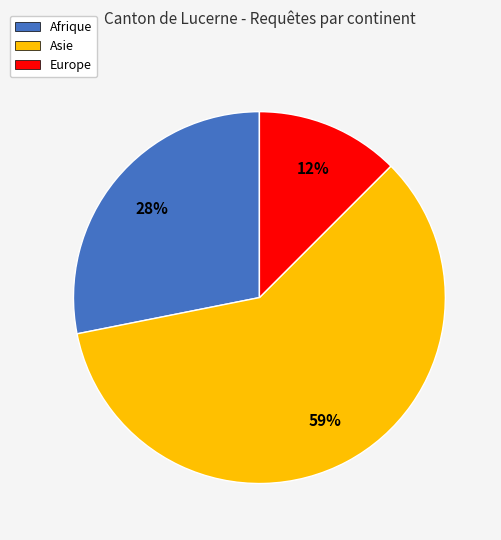

To the nearest percent, what is the average slice percentage?

33%